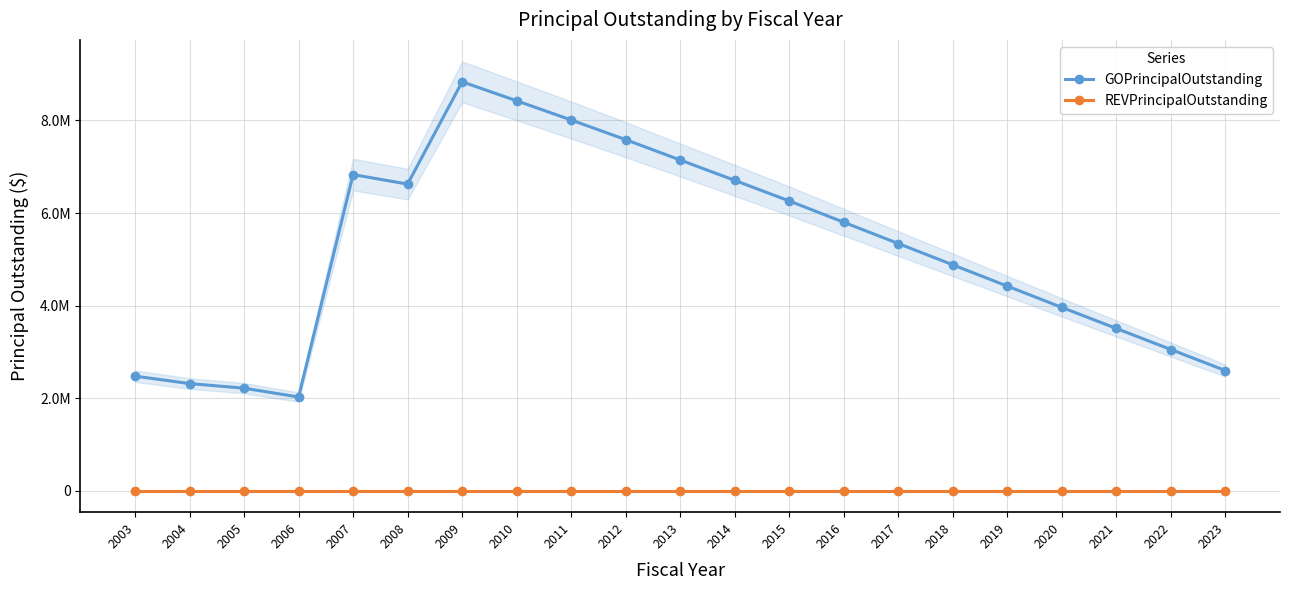

How many lines are shown in the chart?

2